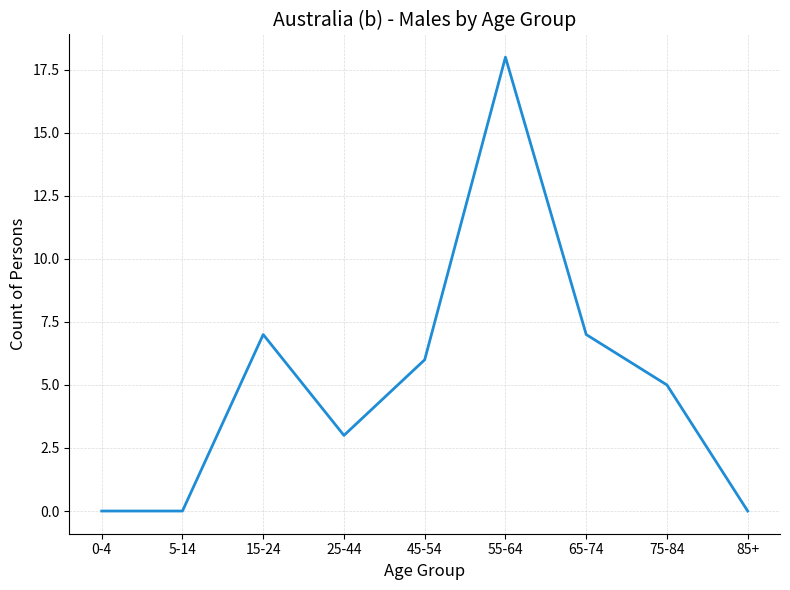

True or false: the data has more than 0 interior local peaks.

True